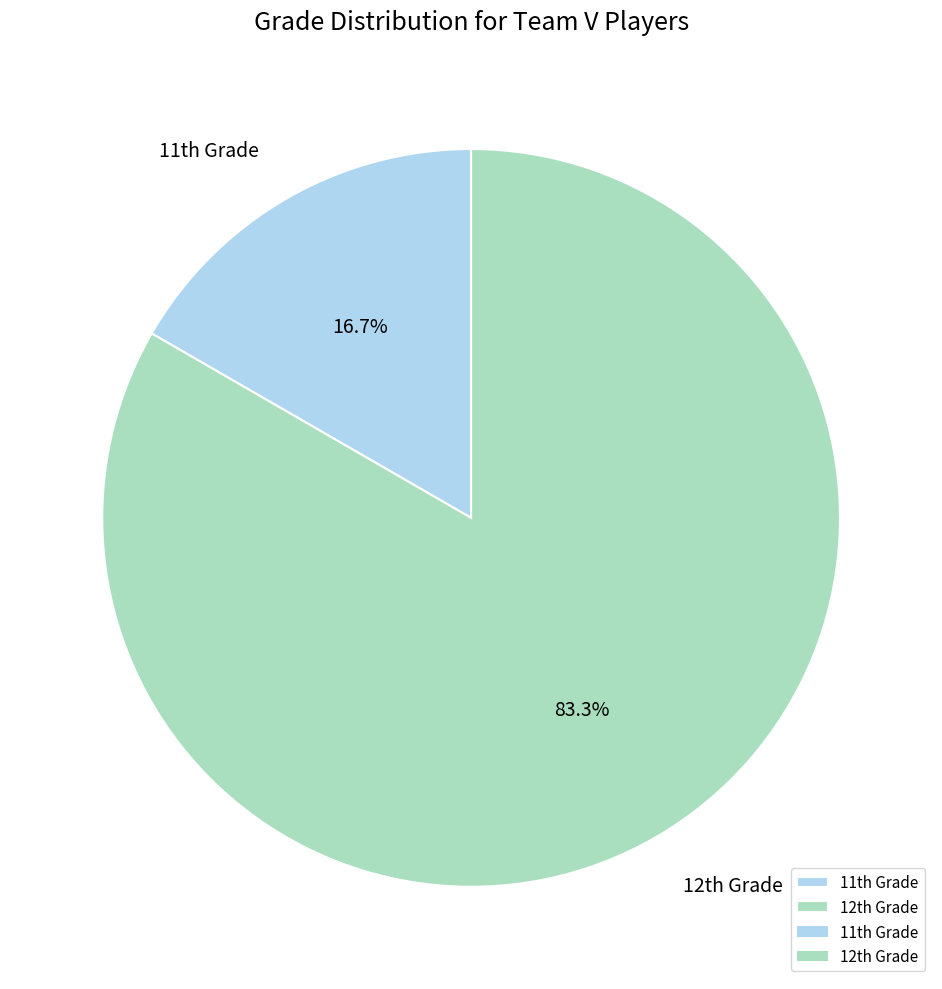

What is the largest slice in the pie chart?

12th Grade